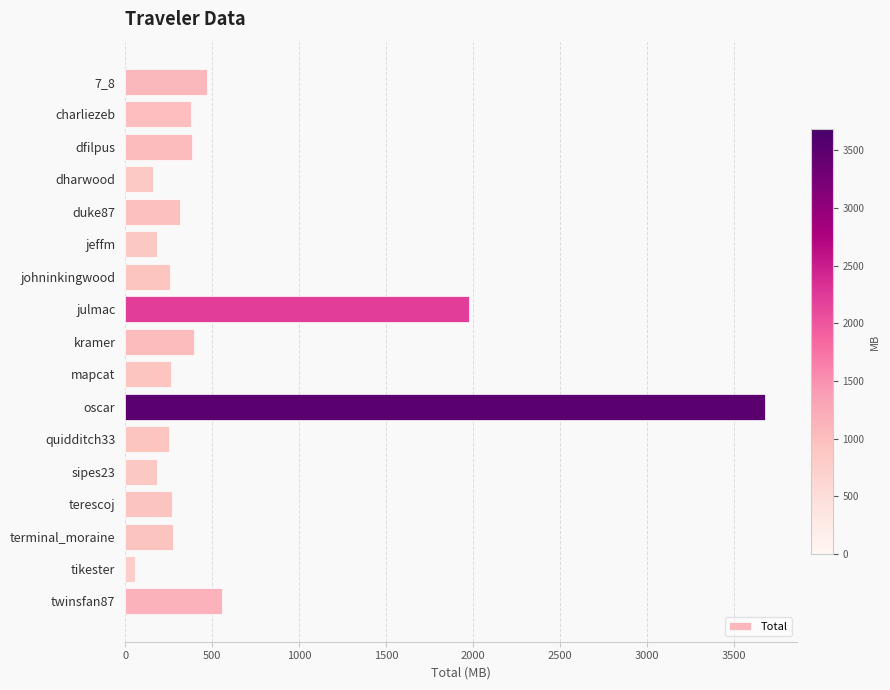

What is the value of the 6th bar from the top?

180.1